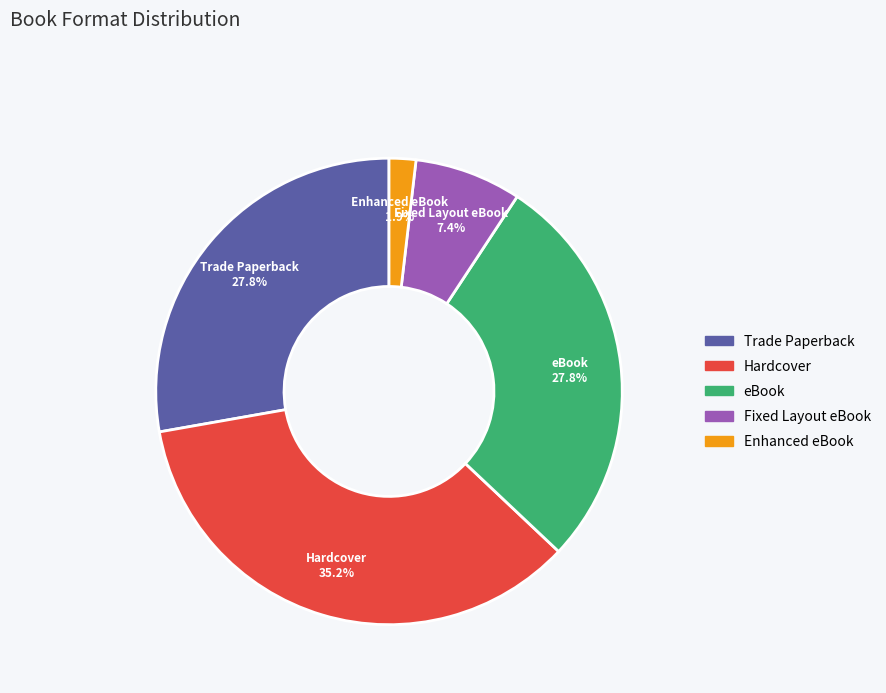

Does any single category account for the majority?

No